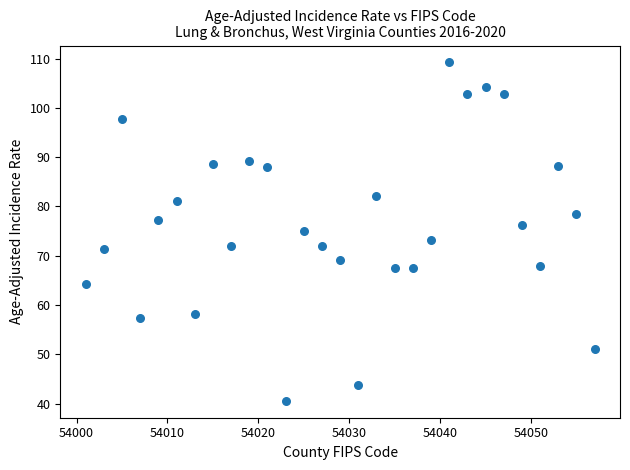

What is the range of Y values (max minus min)?

68.6